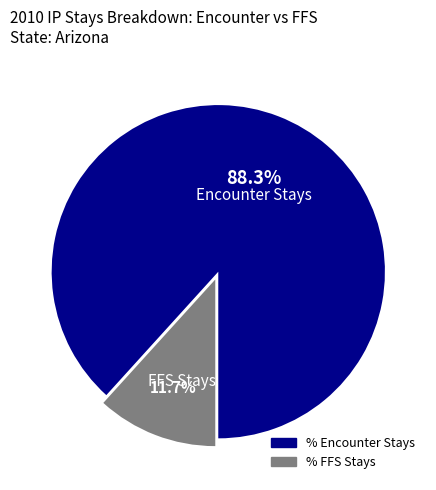

To the nearest percent, what portion does % FFS Stays represent?

12%